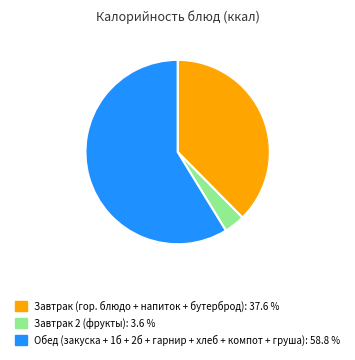

Is there a majority slice in this chart?

Yes